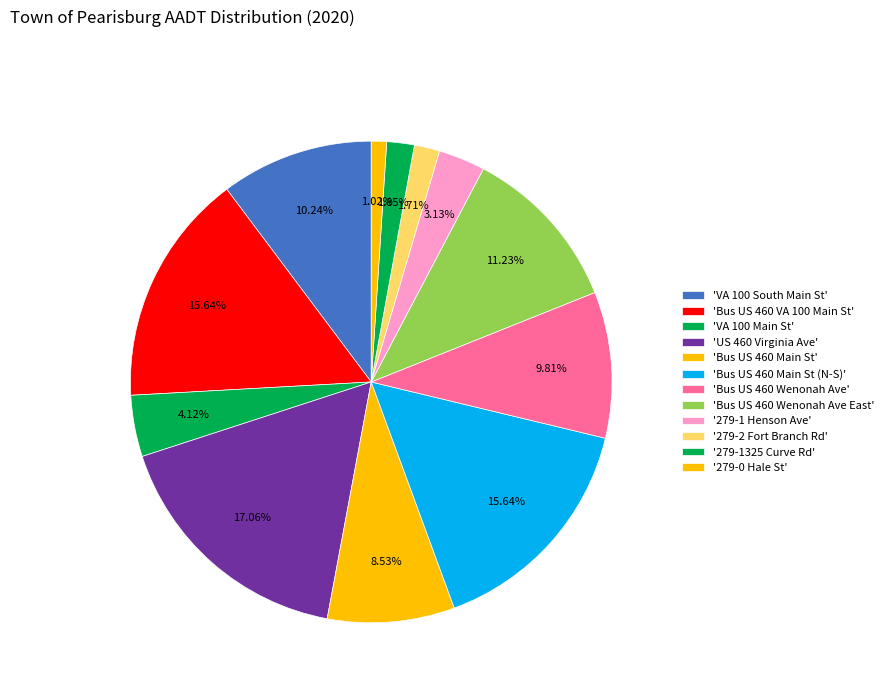

Count the number of slices in the pie.

12